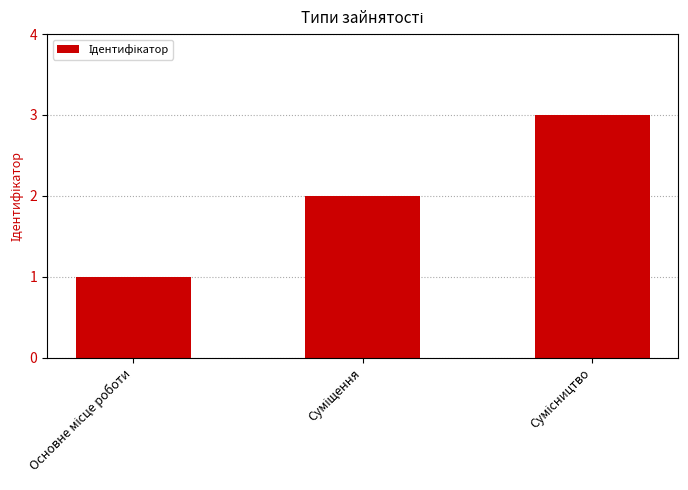

Count the values in the range 1 to 3.

3